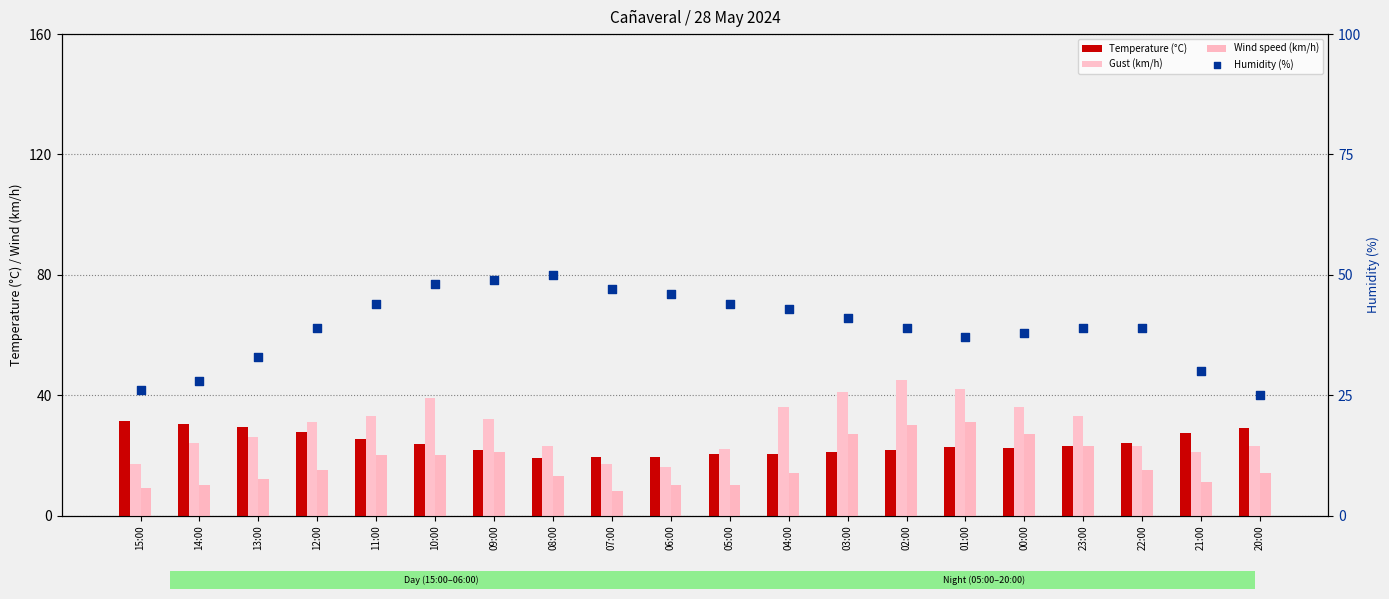

Which series contains the lowest Y value?

Wind speed (km/h)